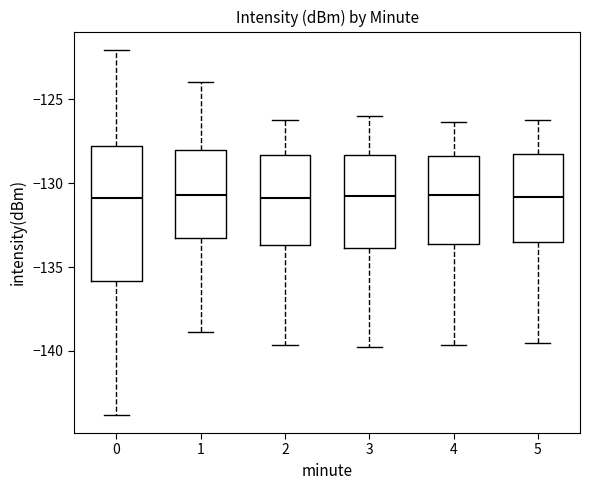

Comparing the boxes themselves (not the whiskers), which one is the tallest?

0